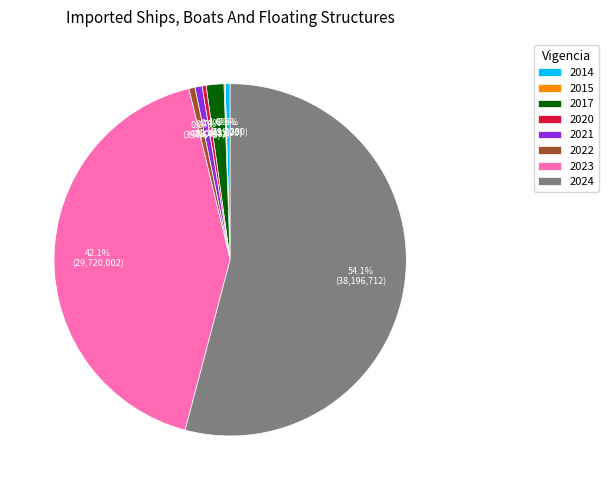

Approximately how many times larger is the value at 2014 compared to 2017?

0.3